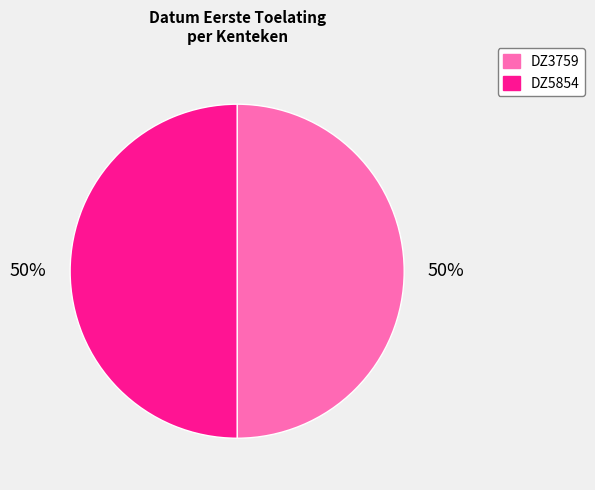

What percentage is the DZ3759 slice, to the nearest percent?

50%